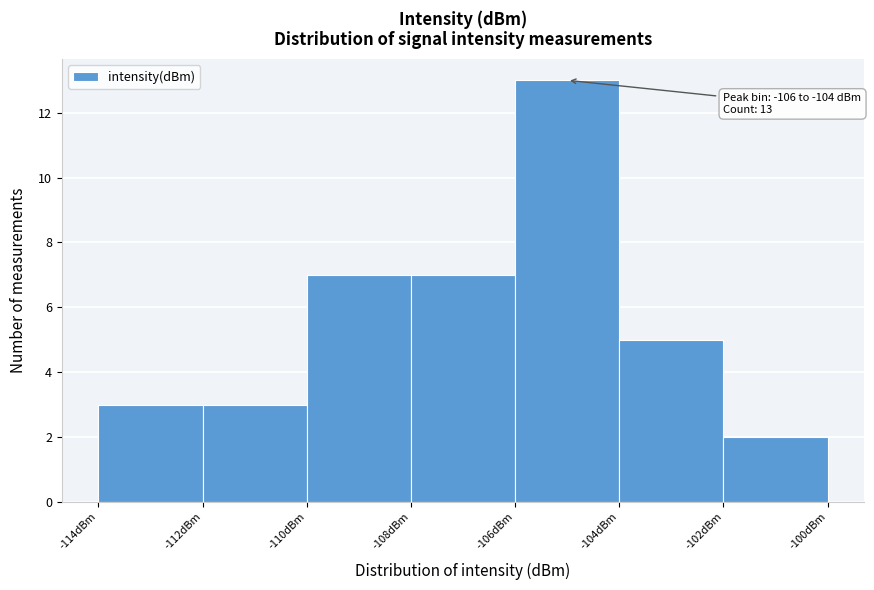

Which range on the x-axis has the tallest bar?

-106 to -104